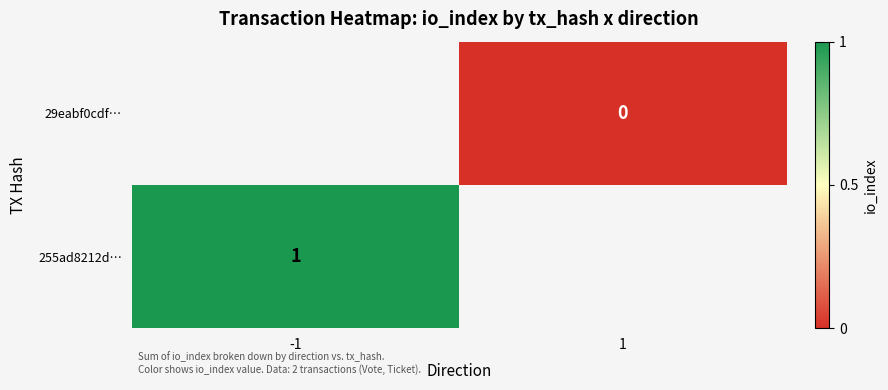

The 255ad8212d… series shows 0 at -1. True or false?

False